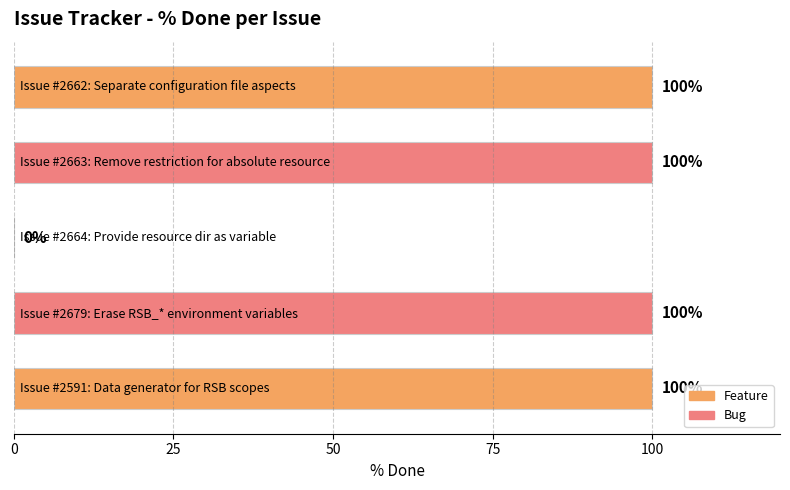

What is the maximum value shown in the chart?

100